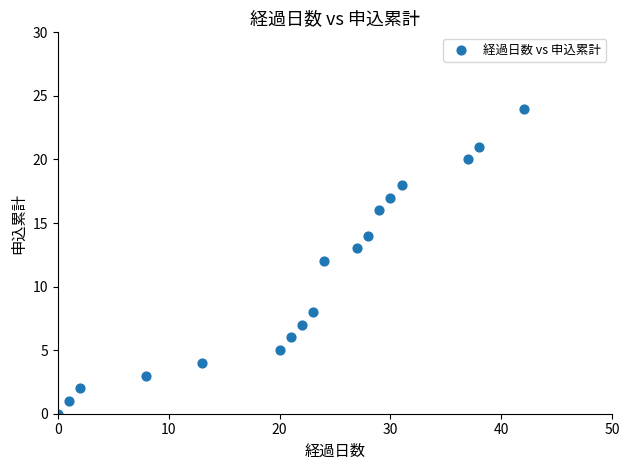

What is the range of Y values (max minus min)?

24